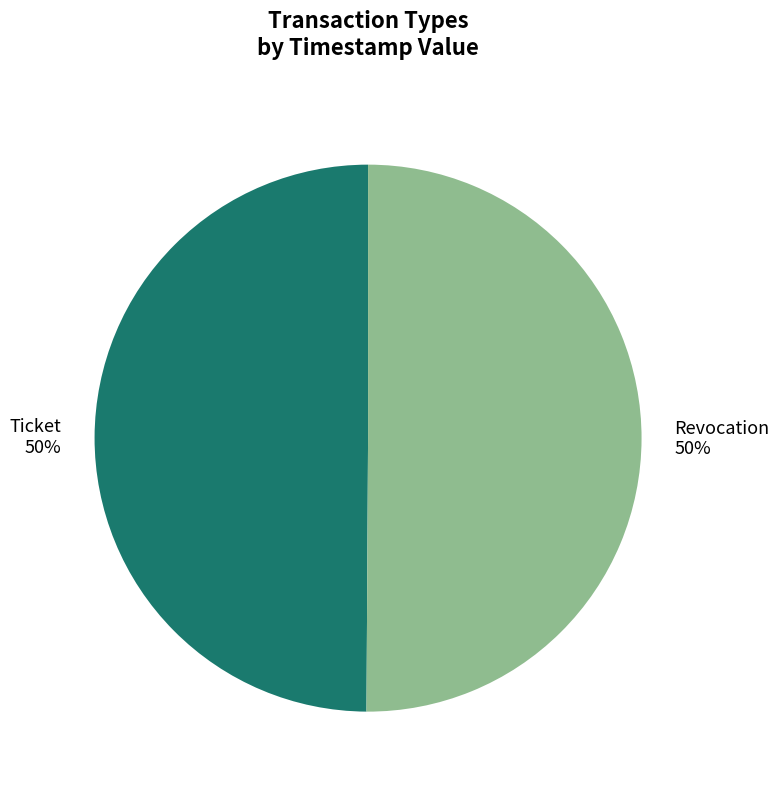

To the nearest percent, what is the combined percentage of Ticket and Revocation?

100%